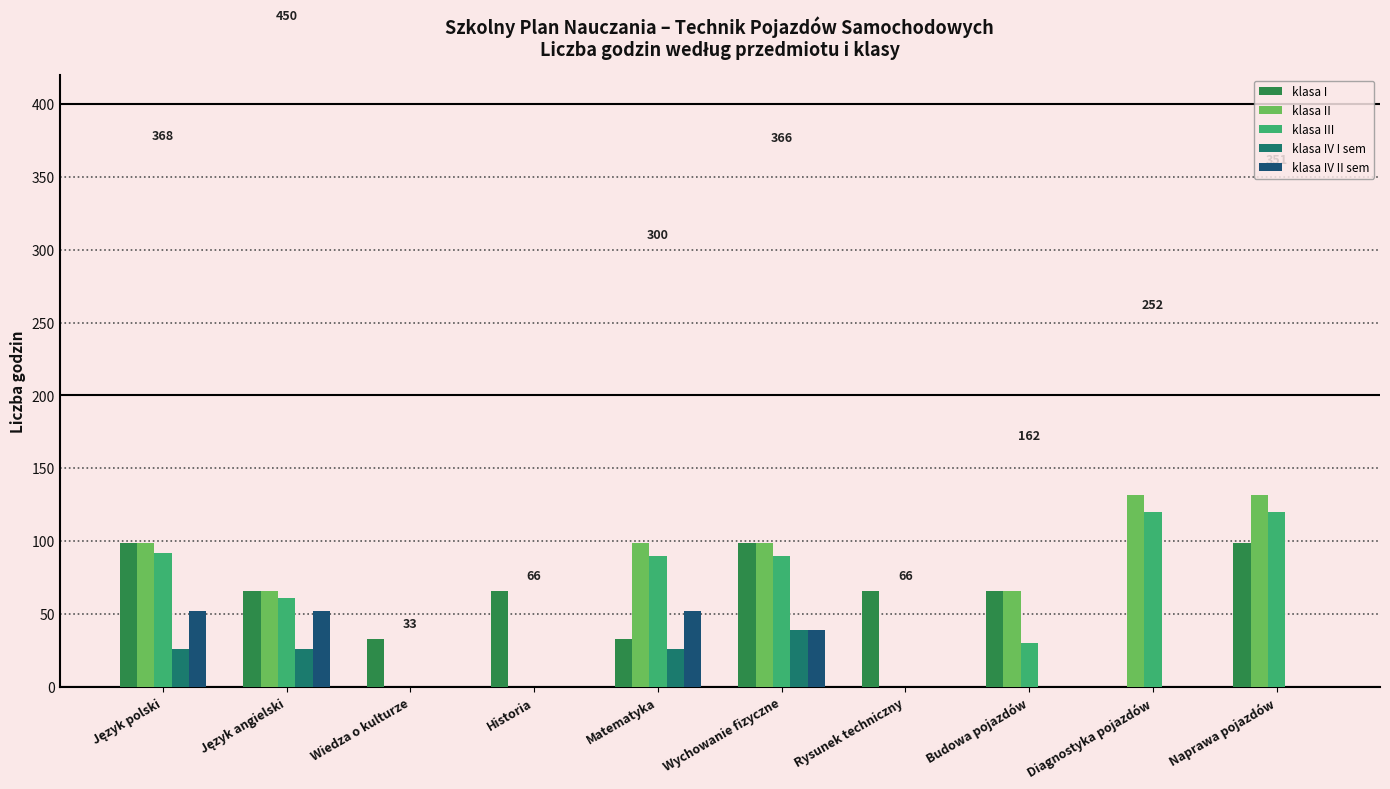

What is the sum of all klasa III values?

603